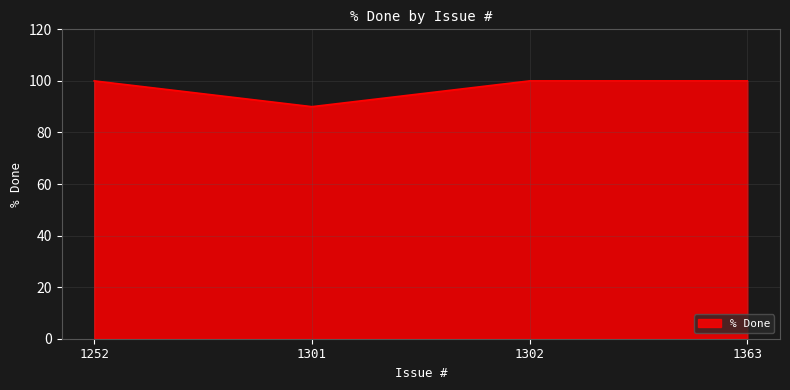

How many series are shown in this chart?

1